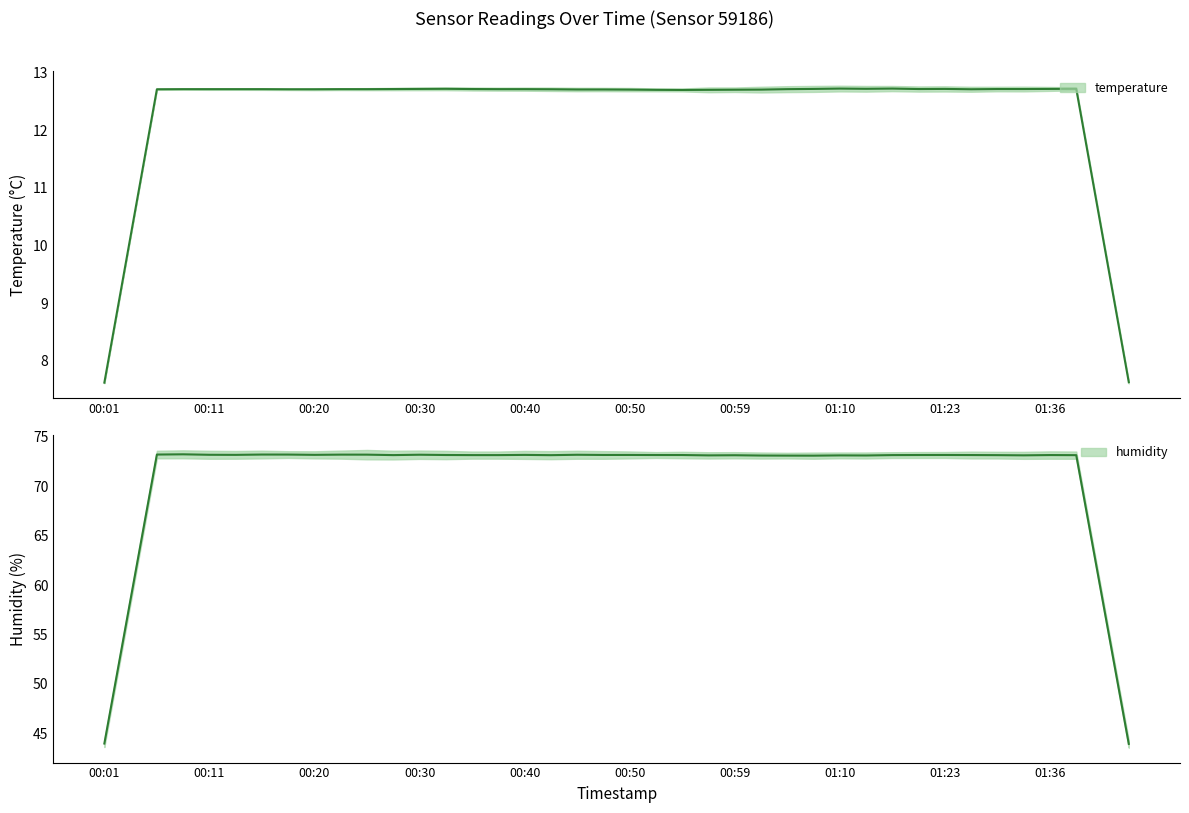

Rank the series at 00:37 from highest to lowest value.

humidity, temperature